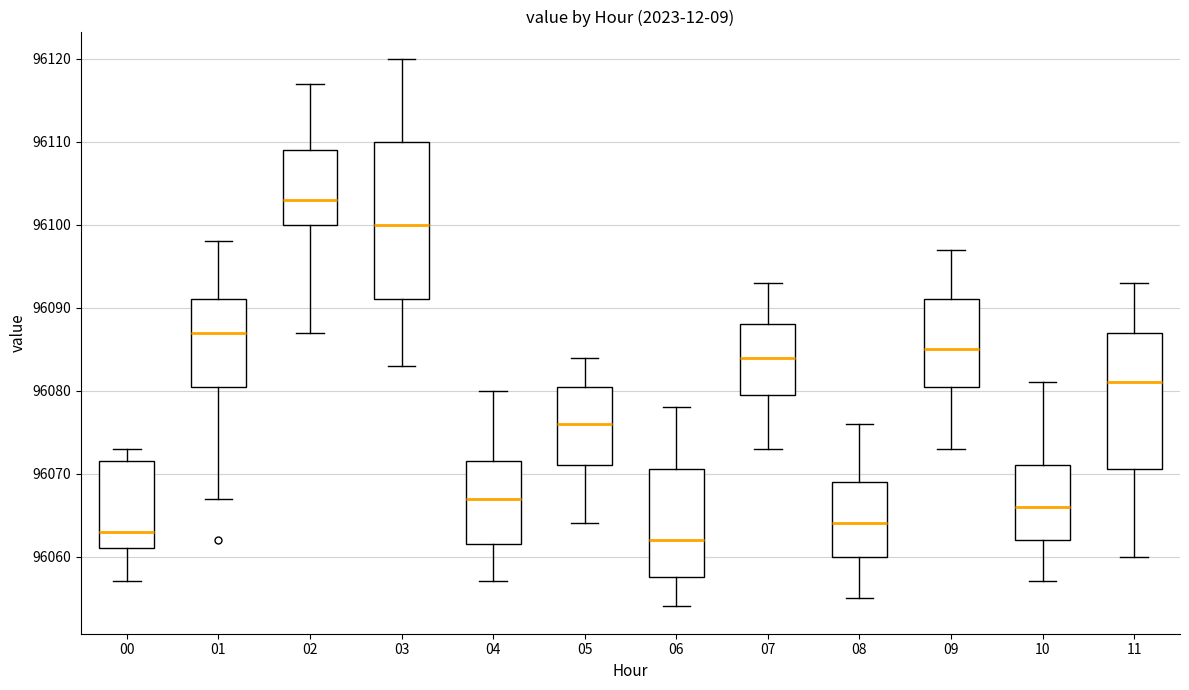

Where is the lower edge of the box at x = 02 on the y-axis? The values are not printed on the chart, so give them approximately, as read against the axis.

96100